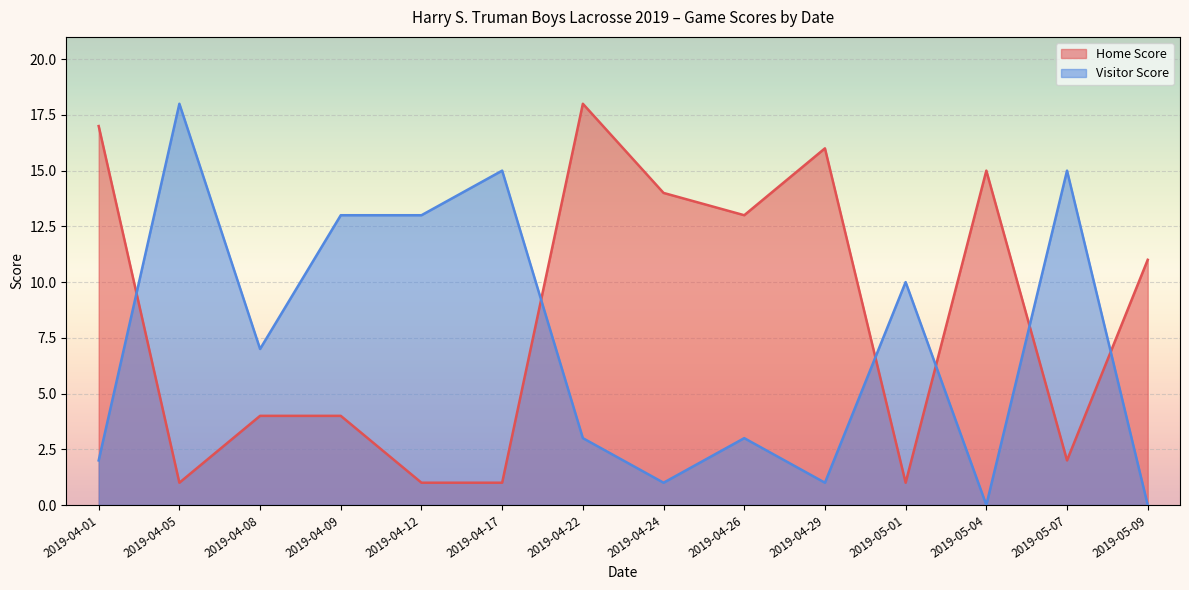

What is the difference between the Home Score values at 2019-05-01 and 2019-04-29?

15